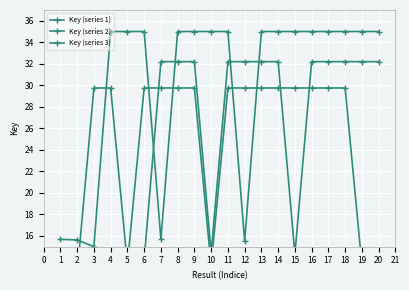

True or false: Key (series 1) and Key (series 2) cross at least once.

True